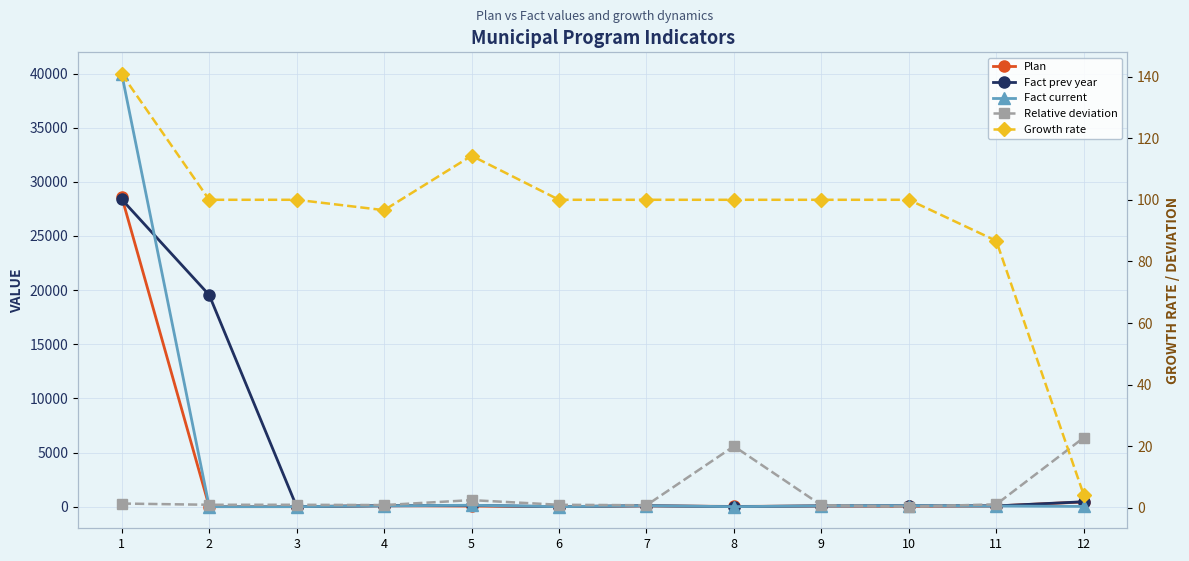

Reading left to right, list all the values displayed in this chart.

Plan: 1=28600.0	2=0.0	3=0.0	4=85.7	5=51.0	6=0.0	7=70.4	8=20.0	9=58.7	10=33.0	11=66.8	12=433.0
Fact prev year: 1=28371.0	2=19542.0	3=0.0	4=80.3	5=112.0	6=1.0	7=83.5	8=1.0	9=69.4	10=84.0	11=67.5	12=451.0
Fact current: 1=39957.0	2=0.0	3=0.0	4=77.6	5=128.0	6=0.0	7=83.5	8=1.0	9=69.4	10=84.0	11=58.5	12=19.0
Relative deviation: 1=1.4	2=1.0	3=1.0	4=0.9	5=2.5	6=1.0	7=0.8	8=20.0	9=0.8	10=0.4	11=1.1	12=22.8
Growth rate: 1=140.8	2=100.0	3=100.0	4=96.6	5=114.3	6=100.0	7=100.0	8=100.0	9=100.0	10=100.0	11=86.7	12=4.2